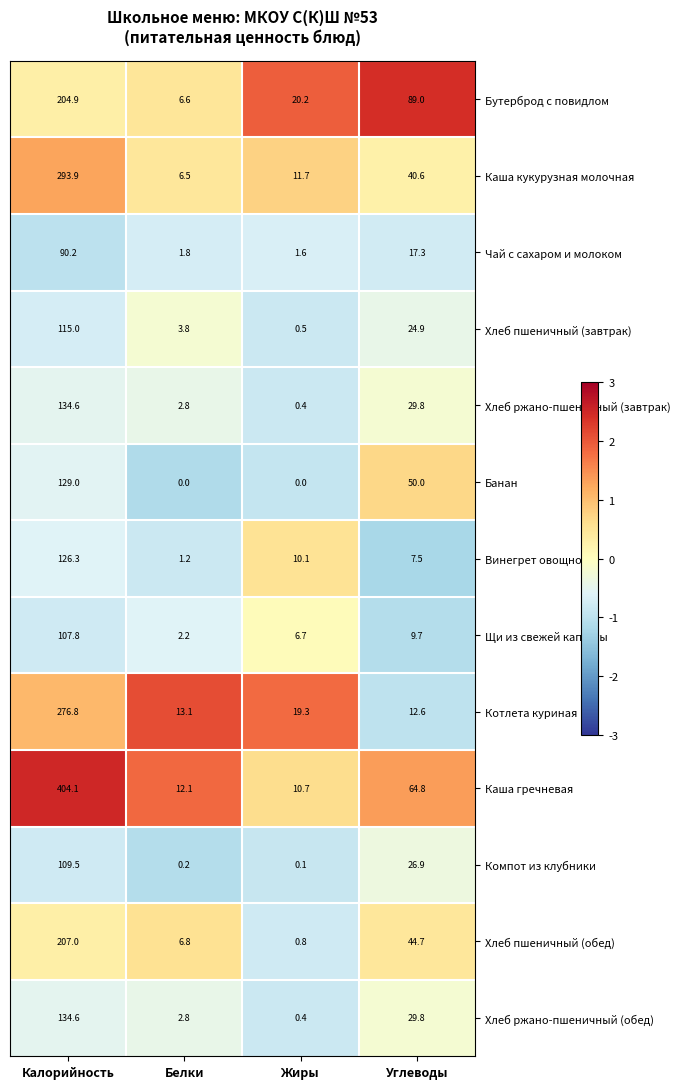

Rank the categories by Винегрет овощной value from highest to lowest.

Калорийность, Жиры, Углеводы, Белки